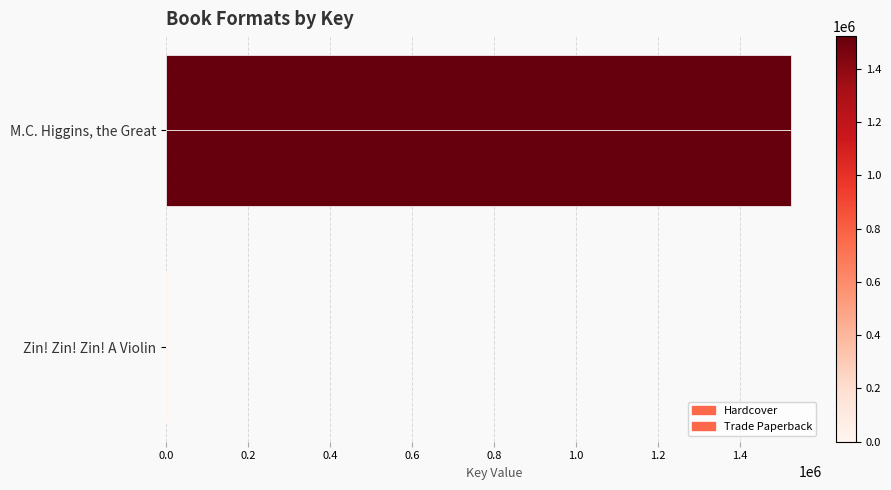

How many data points in Hardcover are less than 1523267?

1